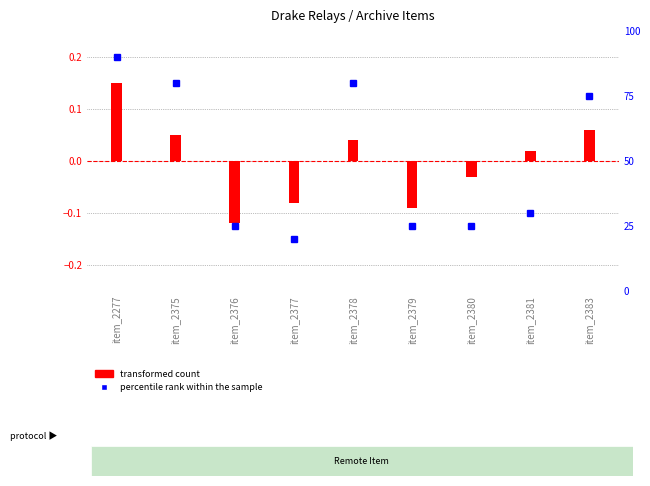

True or false: percentile rank within the sample has a value of 20.0 at item_2377.

True